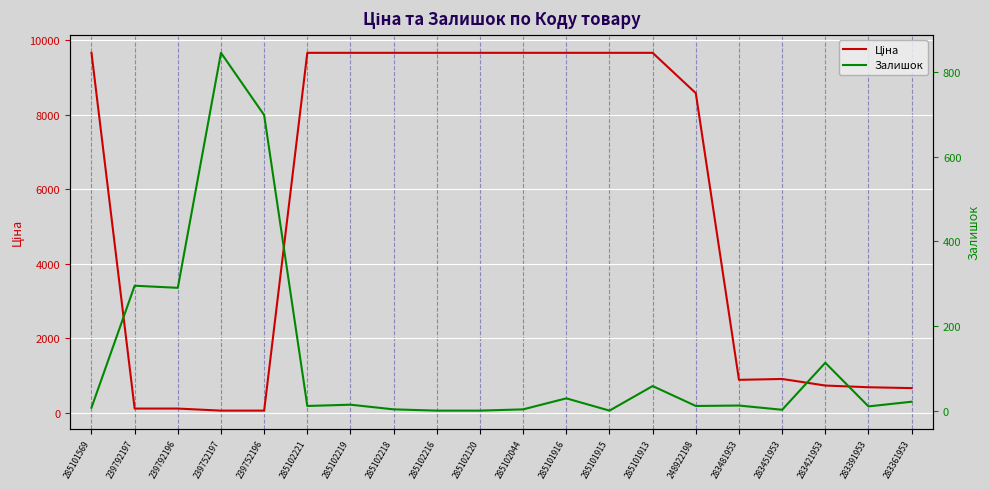

List the labels in order of Залишок value, largest first.

239752197, 239752196, 239792197, 239792196, 283421953, 285101913, 285101916, 283361953, 285102219, 283481953, 285102221, 248922198, 283391953, 285101569, 285102218, 285102044, 283451953, 285102216, 285102120, 285101915